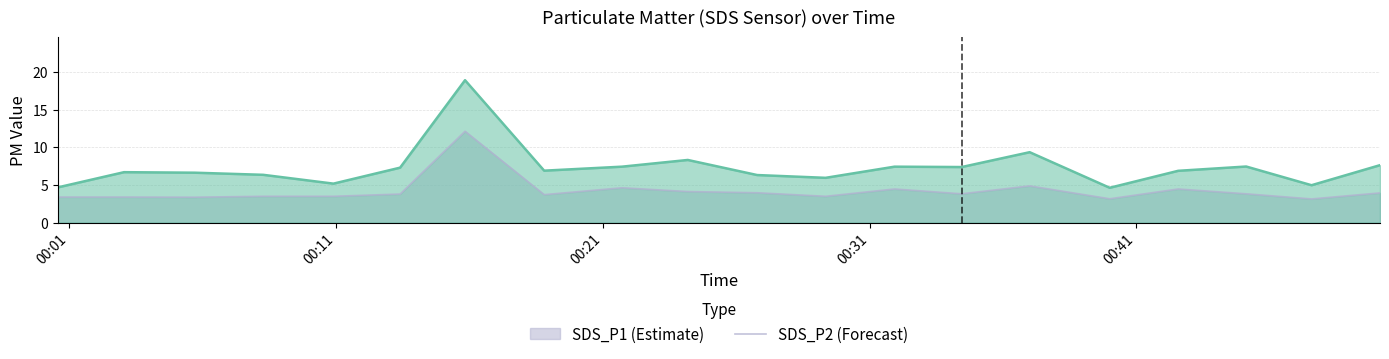

What is the difference between the highest and lowest values at 2022/06/30 00:00:34?

1.3